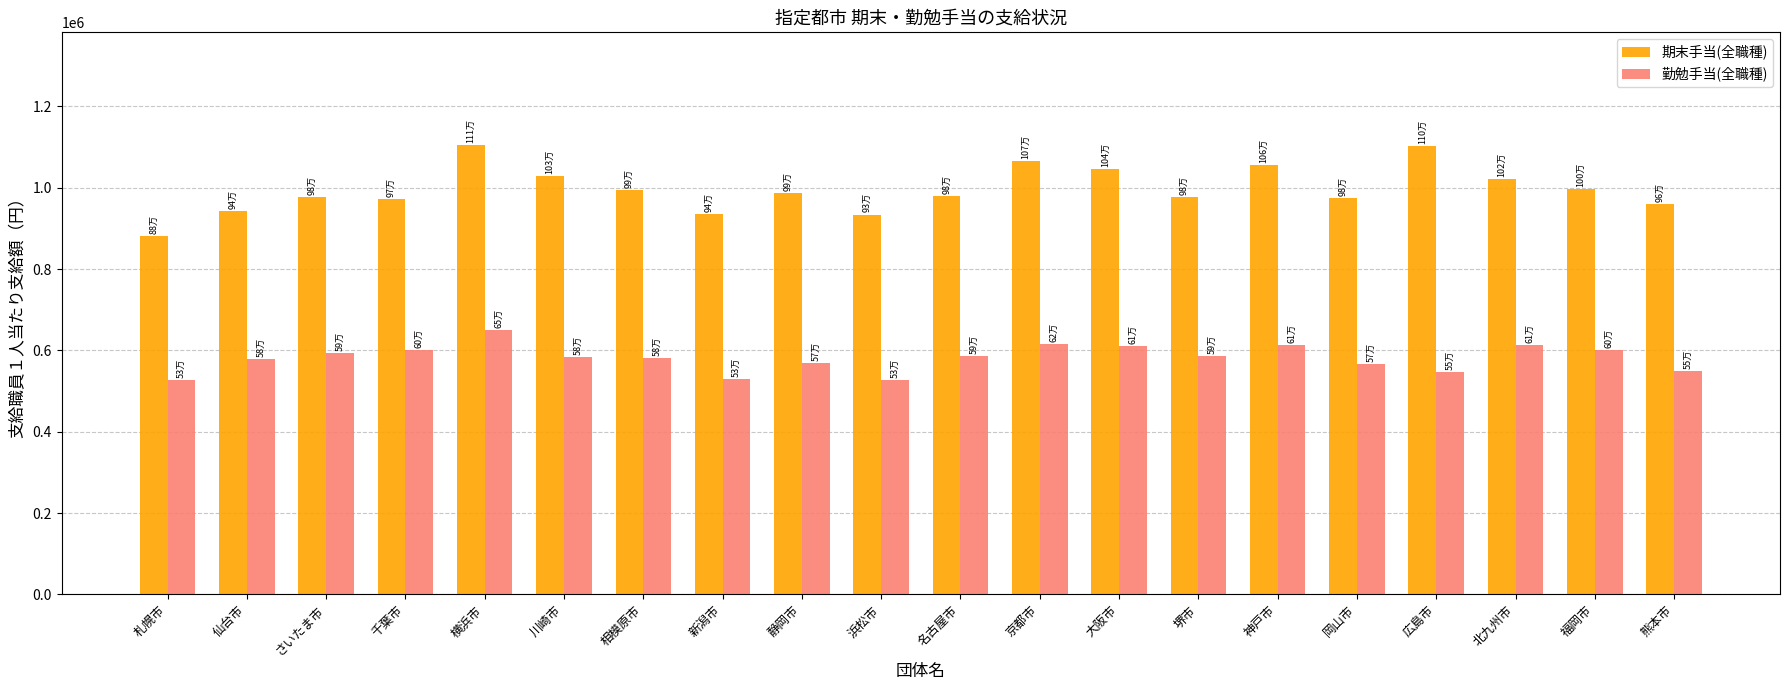

How many data points in 期末手当(全職種) are less than 985700?

10